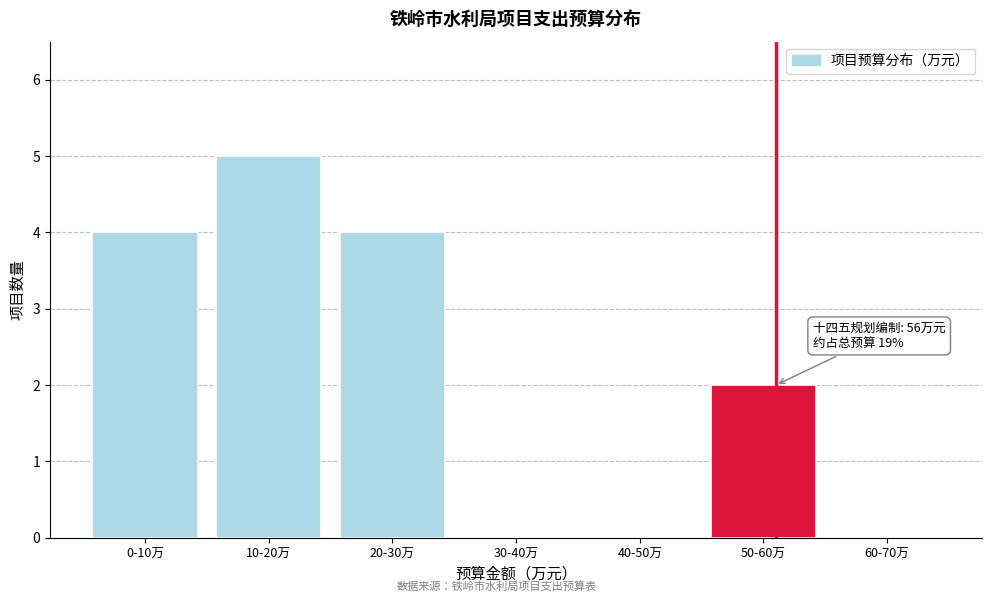

Reading left to right, what are all the values shown in this chart?

0-10万=4	10-20万=5	20-30万=4	30-40万=0	40-50万=0	50-60万=2	60-70万=0